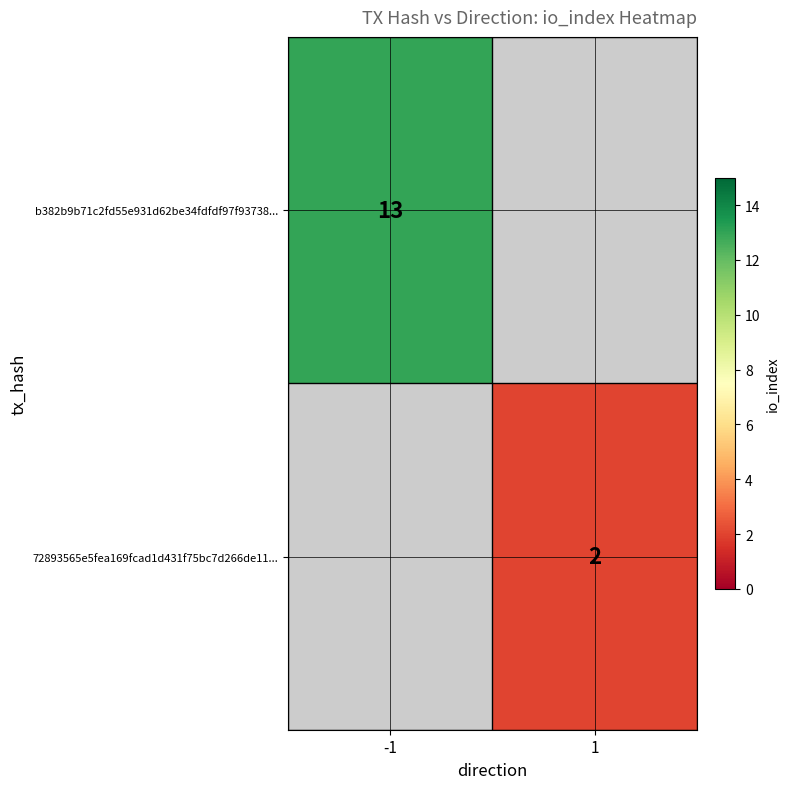

True or false: 72893565e5fea169fcad1d431f75bc7d266de11... has a value of 2 at 1.

True